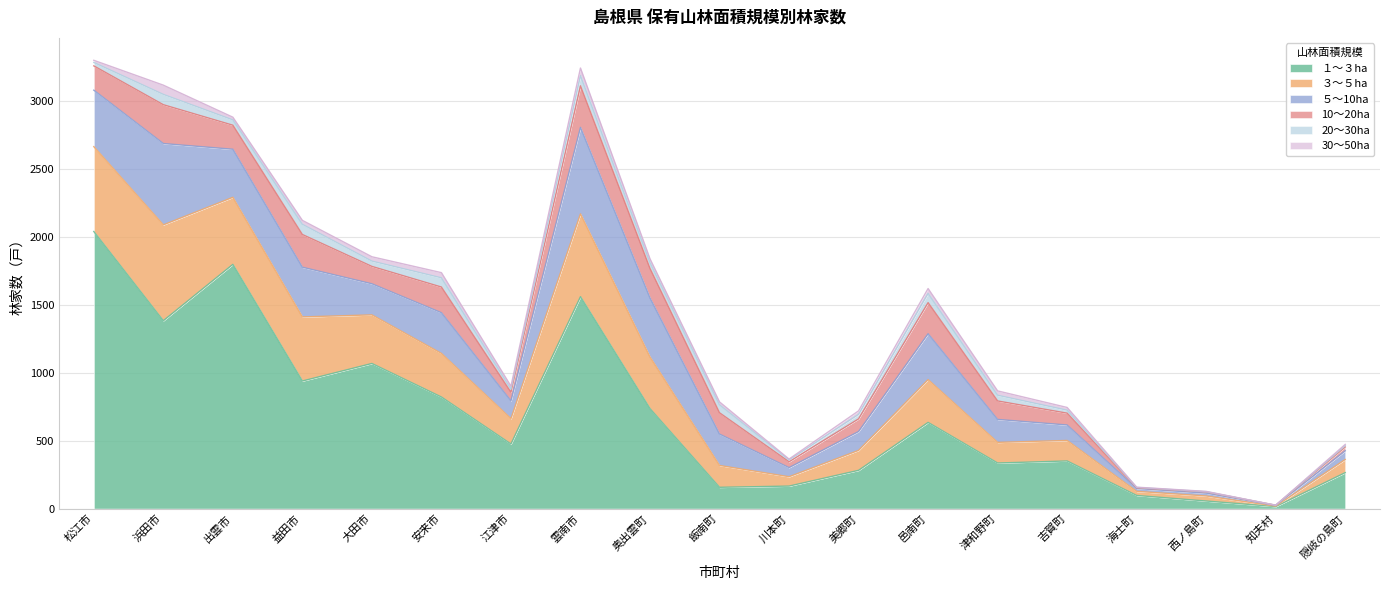

Between 益田市 and 雲南市, which series saw the biggest shift?

１～３ha